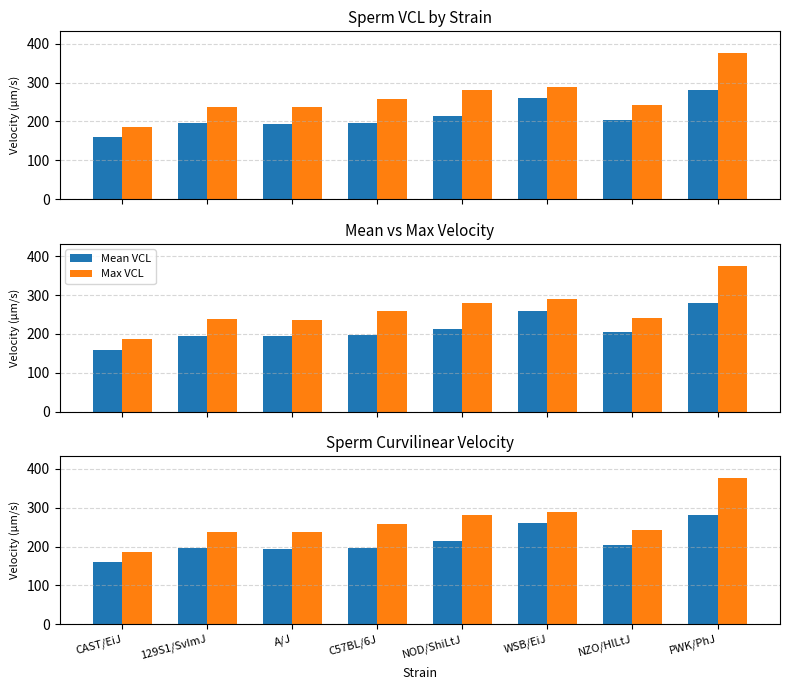

What is the difference between the highest and lowest values at PWK/PhJ?

95